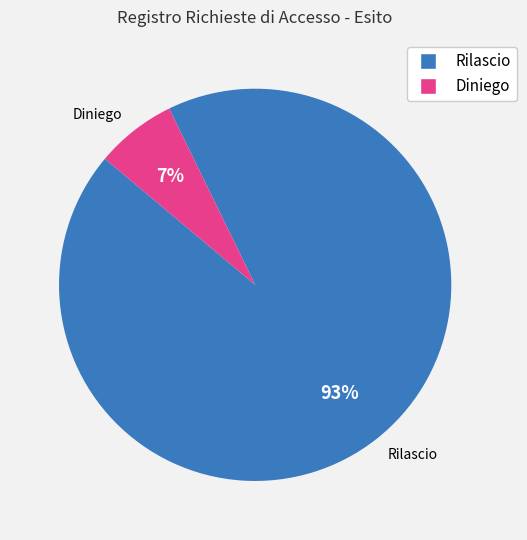

Count the number of slices in the pie.

2